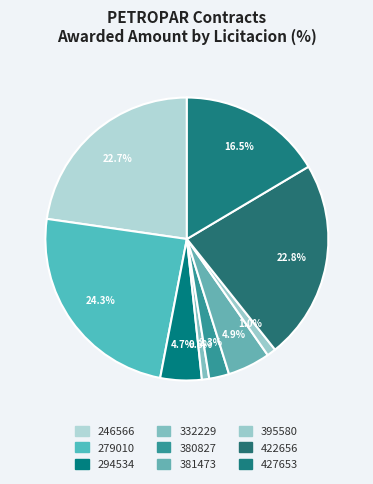

Count the number of slices in the pie.

9